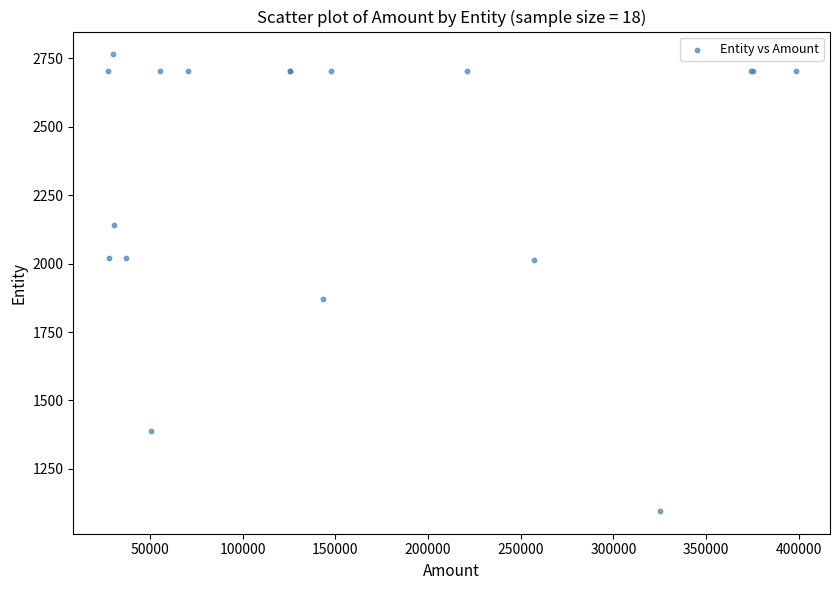

What Y value in the scatter plot is closest to 1930?

1869